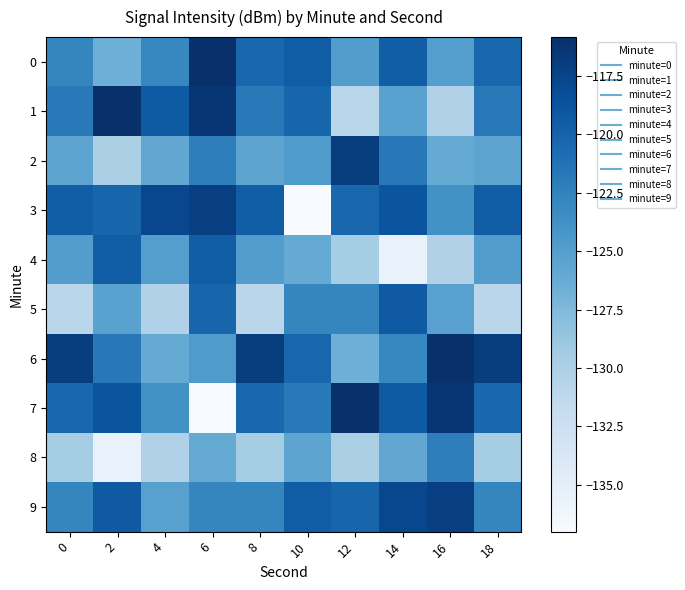

List the series in order of their peak value, highest first.

1, 7, 0, 6, 2, 3, 9, 5, 4, 8